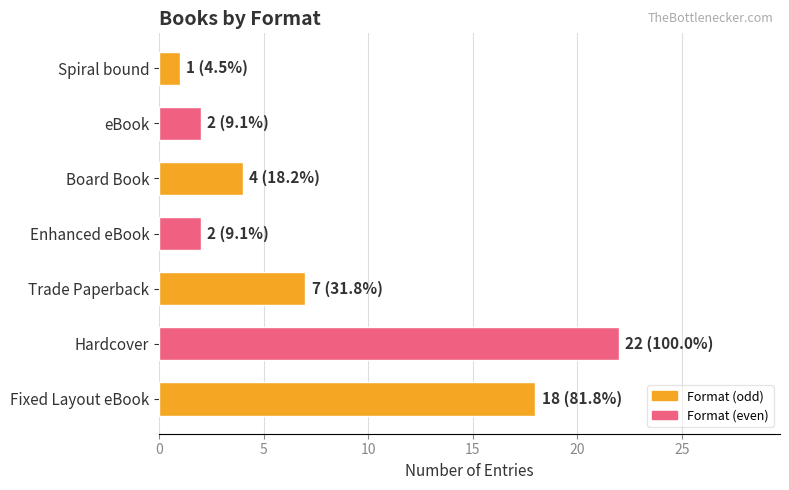

True or false: the data shows 1 at Spiral bound.

True